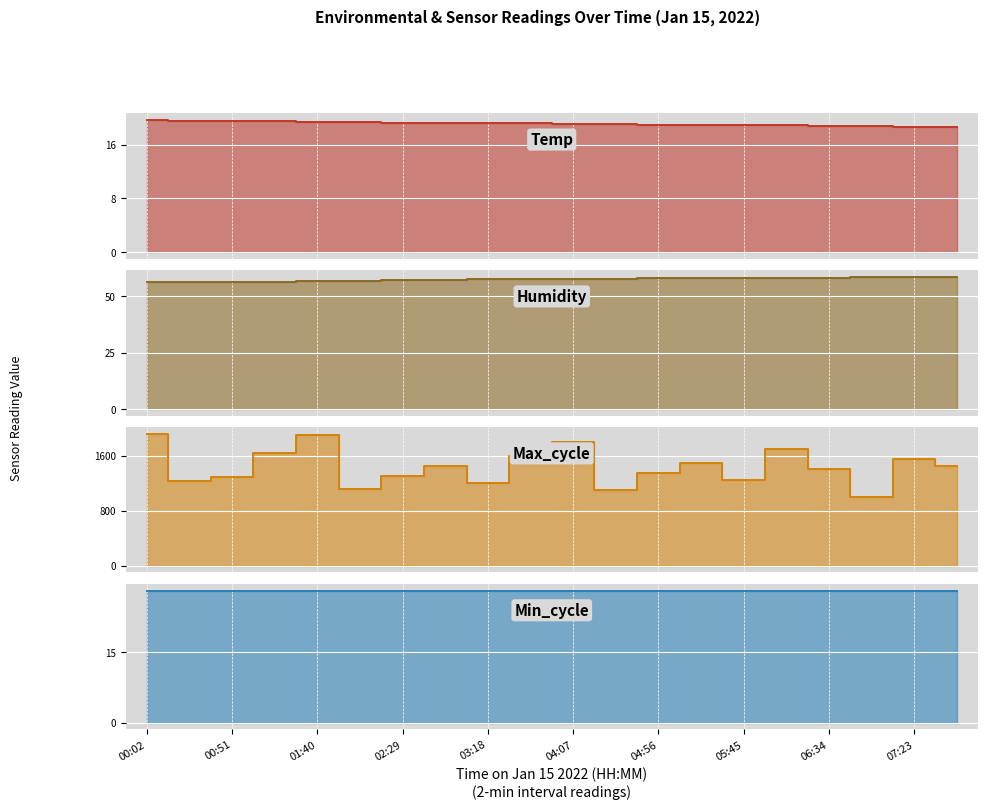

What is the value of the Humidity point at the 16th from the left?

58.2